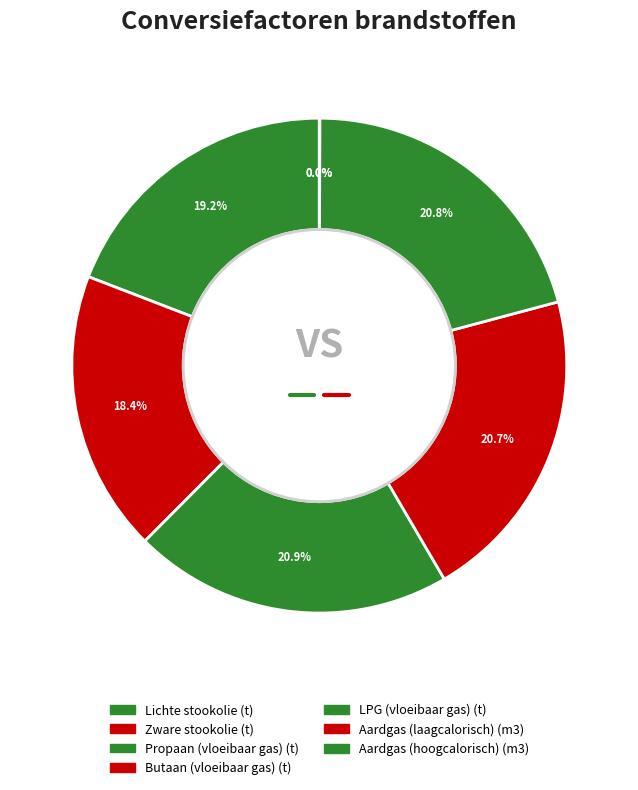

How many slices are in this pie chart?

7